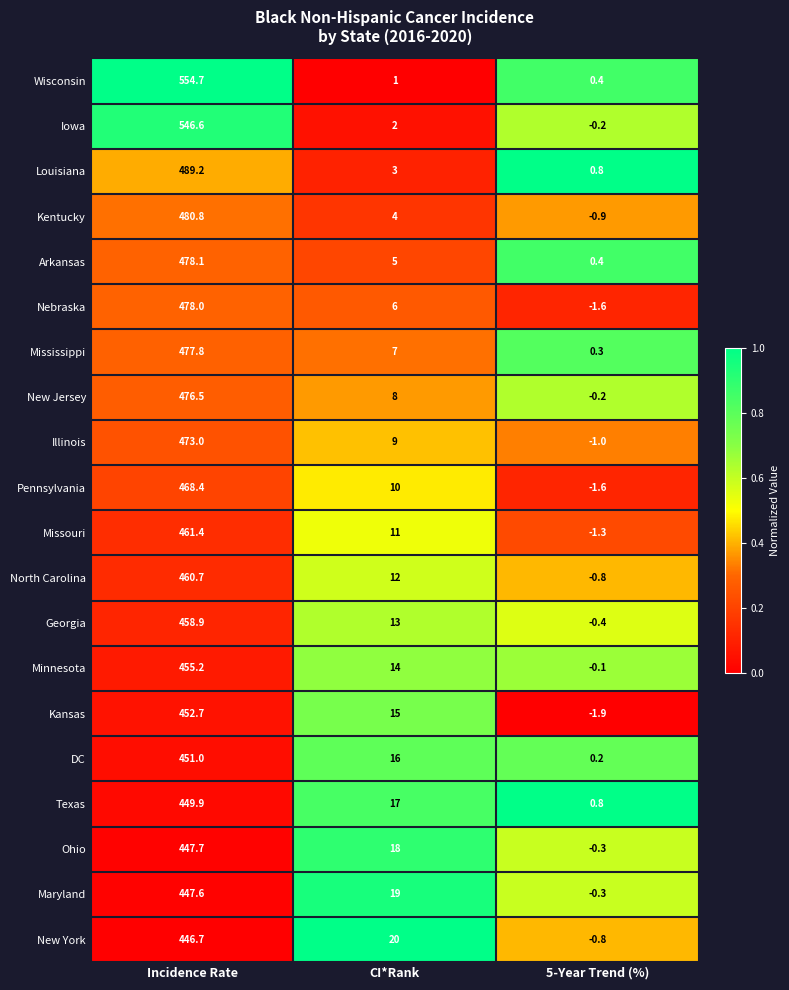

What is the average value of the Louisiana series?

164.3